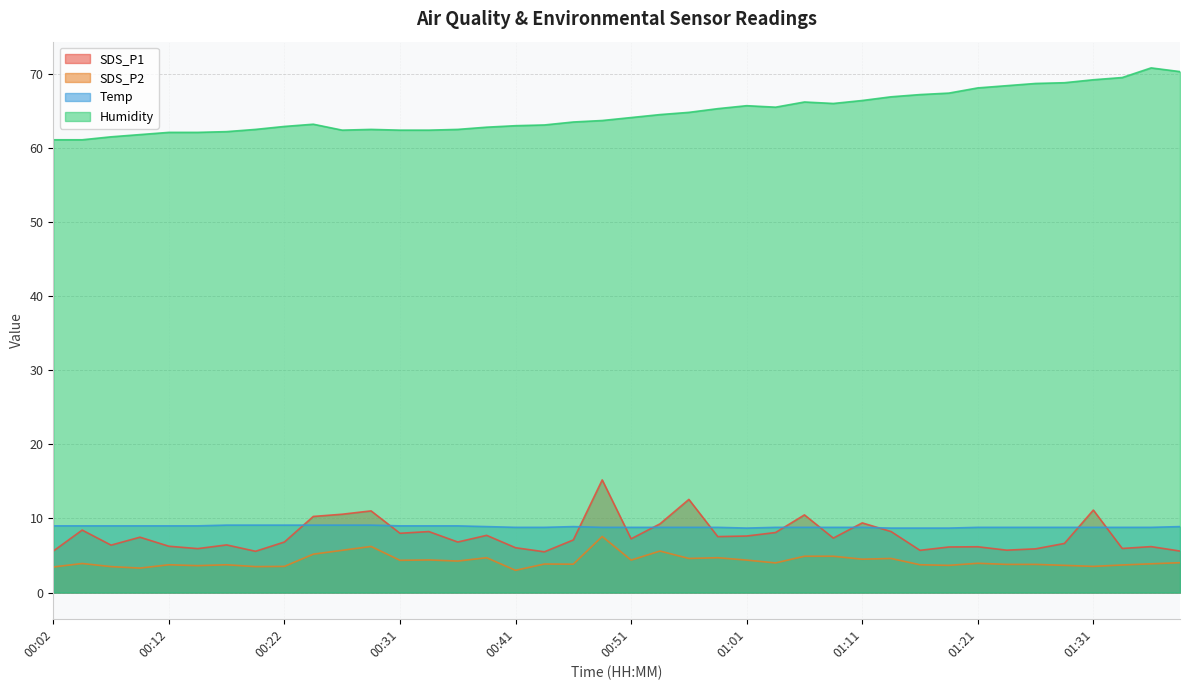

True or false: SDS_P2 has a value of 6.2 at 01:11.

False